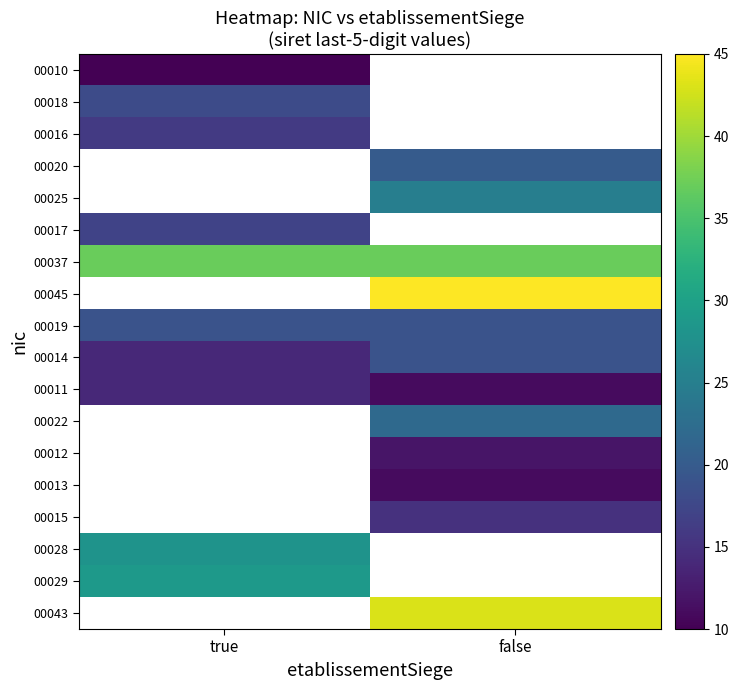

True or false: 00020 has a value of 20.0 at false.

True